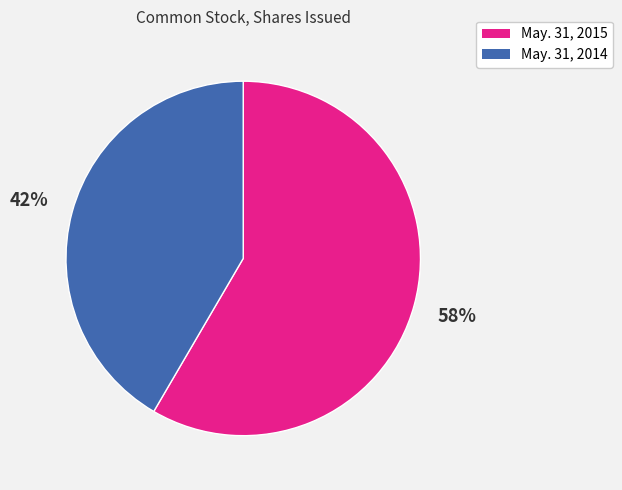

Combined, do May. 31, 2015 and May. 31, 2014 account for over 50%?

Yes